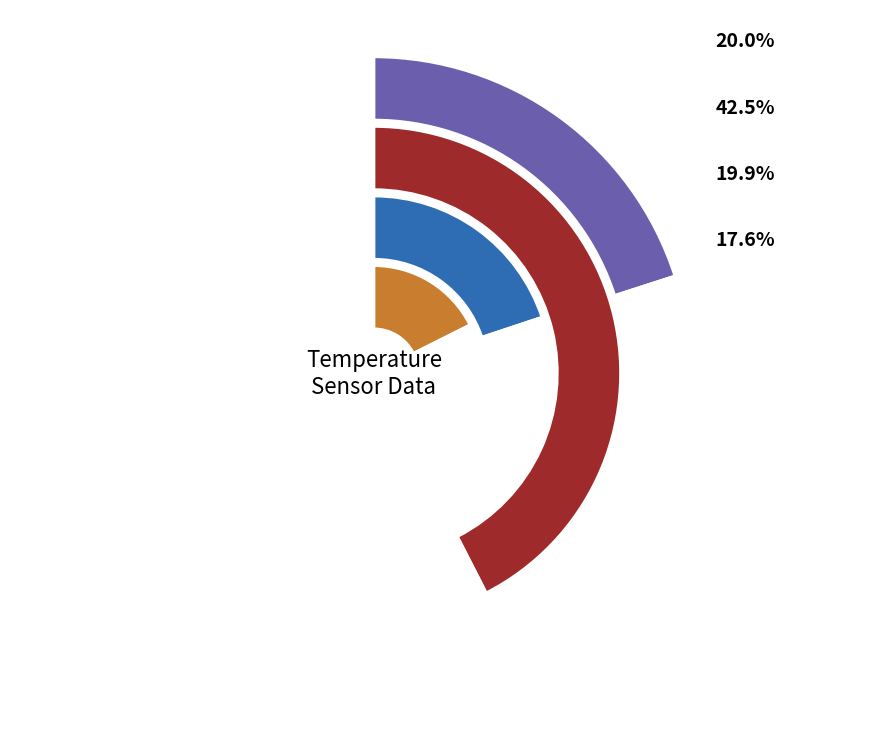

What percentage is the 5/5/2004 slice, to the nearest percent?

17%